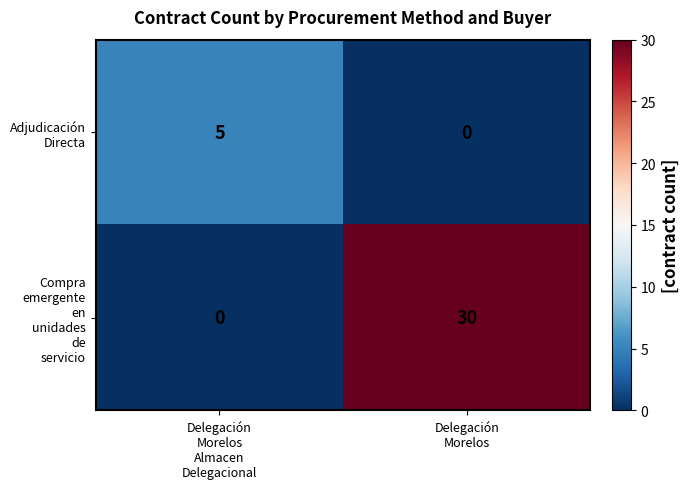

What is the greatest value displayed?

30